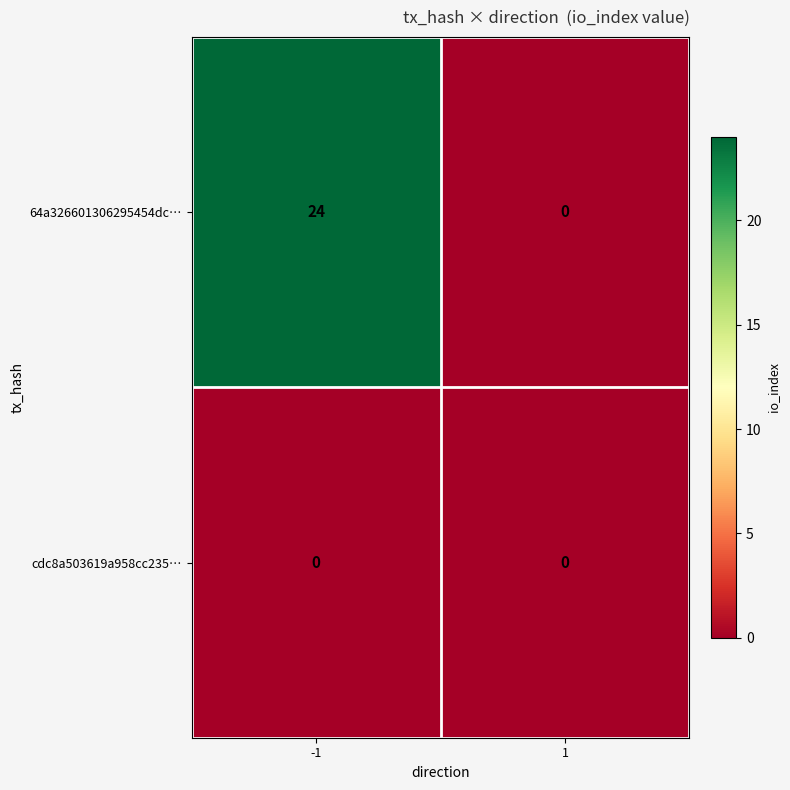

How many series are shown in this chart?

2